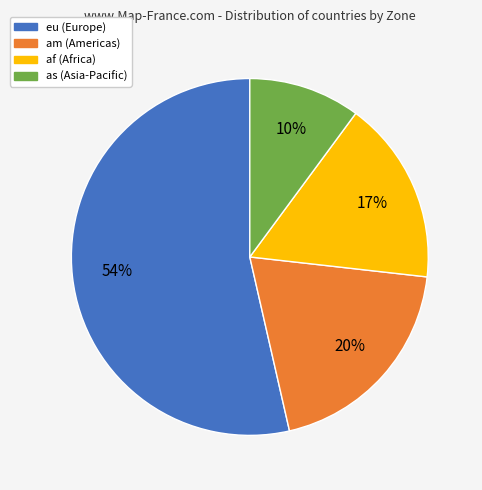

Approximately how many times larger is the value at as compared to eu?

0.2